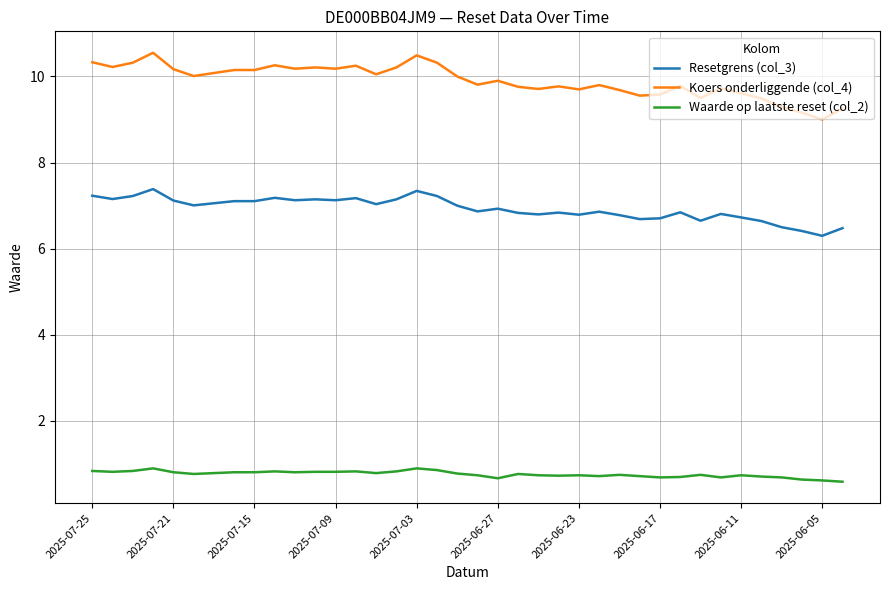

What is the average value of the Resetgrens (col_3) series?

6.9